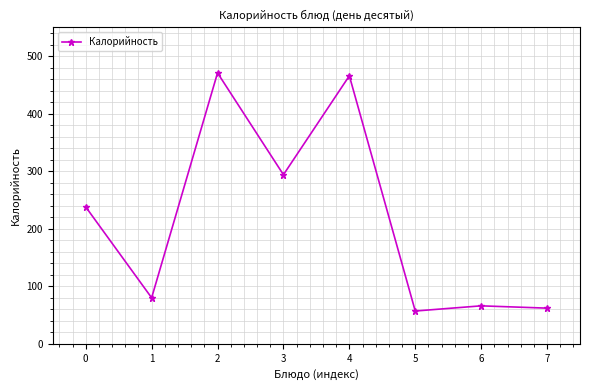

Read the value at 0, to the nearest 50.

250